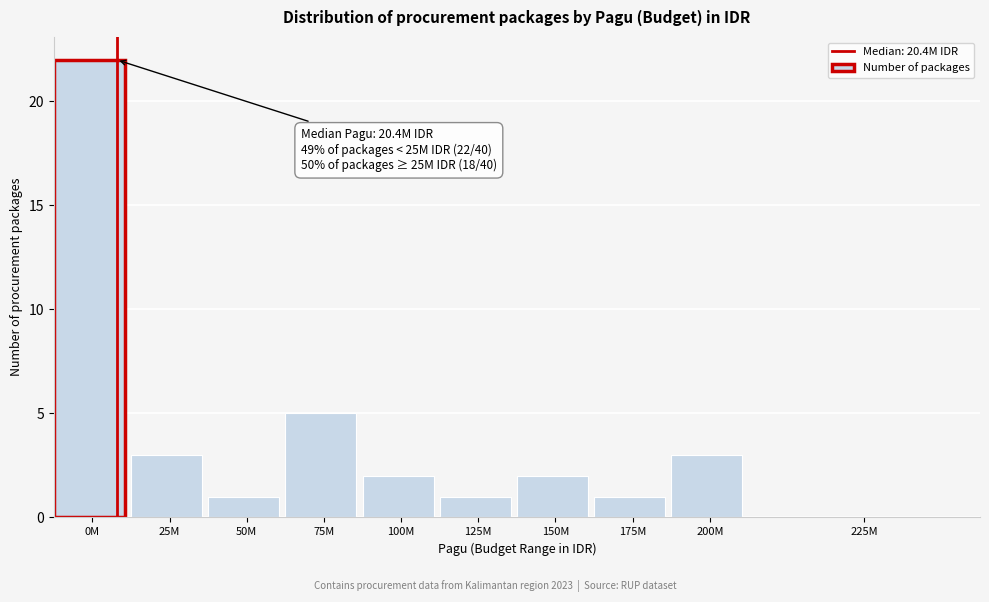

Reading left to right, list all the values displayed in this chart.

0M=22	25M=3	50M=1	75M=5	100M=2	125M=1	150M=2	175M=1	200M=3	225M=0